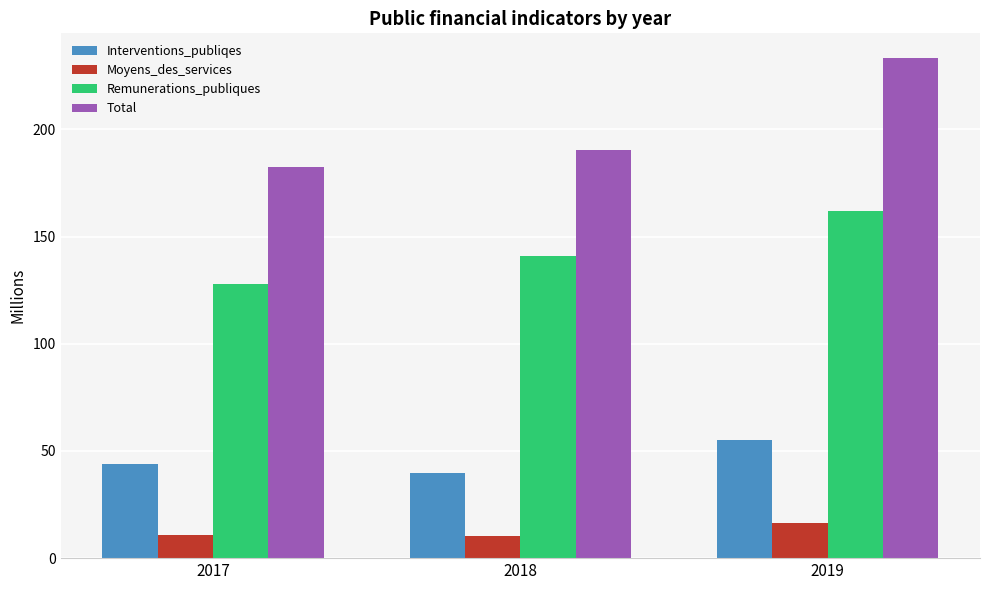

What is the difference between the highest and lowest values at 2019?

216.7